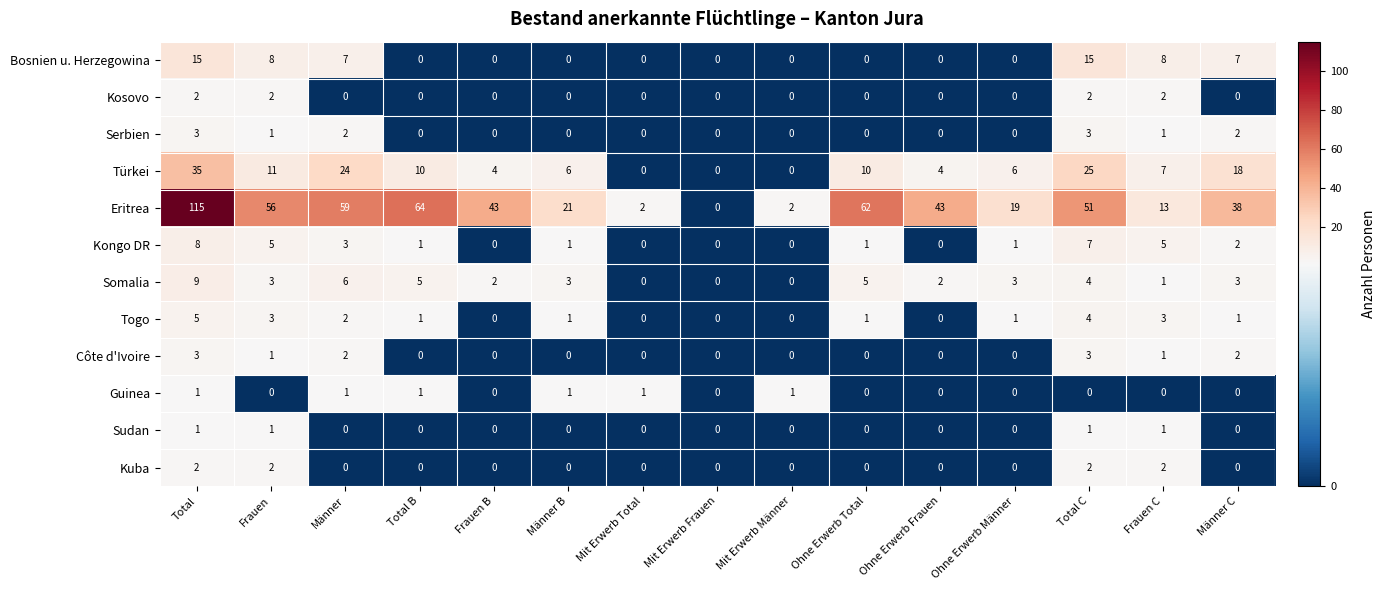

At which category is the sum across all series the highest?

Total